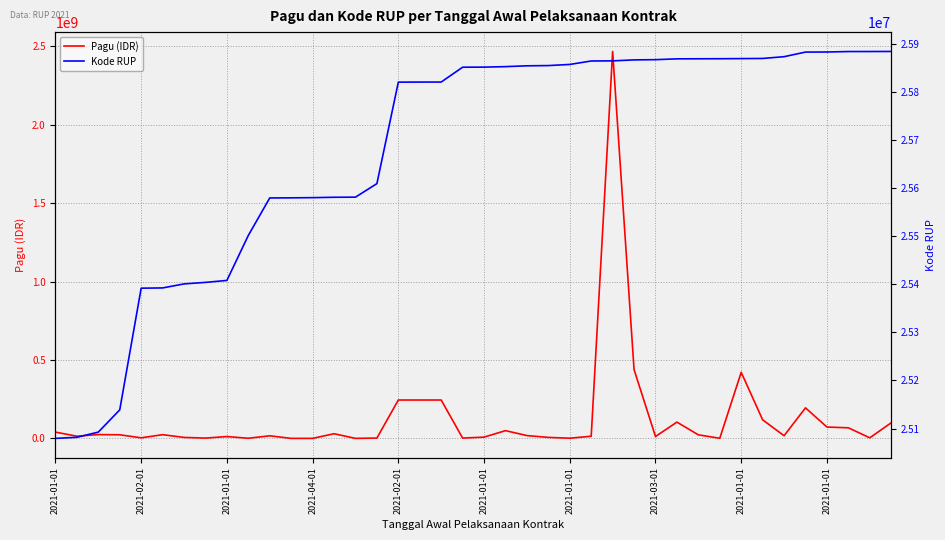

How many values in the Pagu (IDR) series exceed 18145000?

19